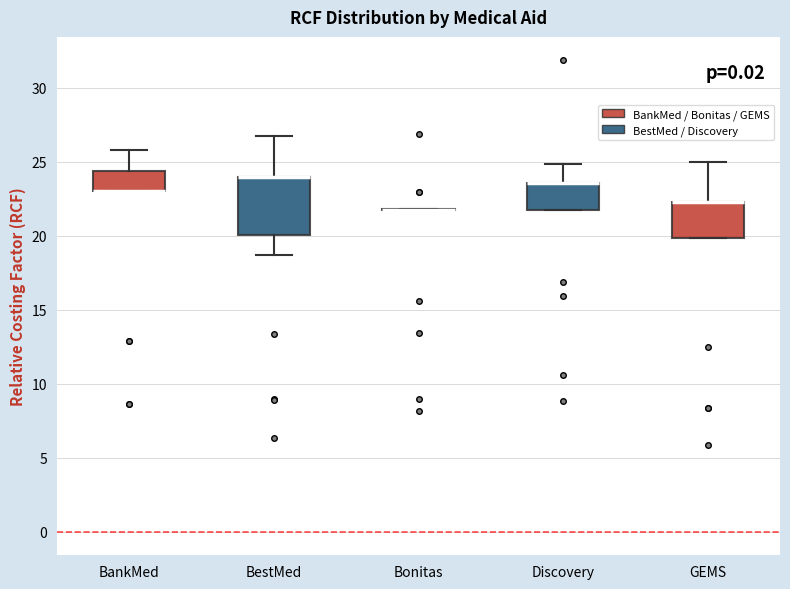

Reading left to right, read every box against the y-axis: the position of its median line, the range the box covers, and the ends of its whiskers. The values are not printed on the chart, so give them approximately, as read against the axis.

BankMed: median 23.0 (drawn on the box's lower edge), box 23.0 to 24.5, whiskers 23.0 to 26.0
BestMed: median 24.0 (drawn on the box's upper edge), box 20.0 to 24.0, whiskers 18.5 to 27.0
Bonitas: box collapsed to a line at 22.0, whiskers 21.5 to 22.0
Discovery: median 23.5 (drawn on the box's upper edge), box 22.0 to 23.5, whiskers 22.0 to 25.0
GEMS: median 22.5 (drawn on the box's upper edge), box 20.0 to 22.5, whiskers 20.0 to 25.0